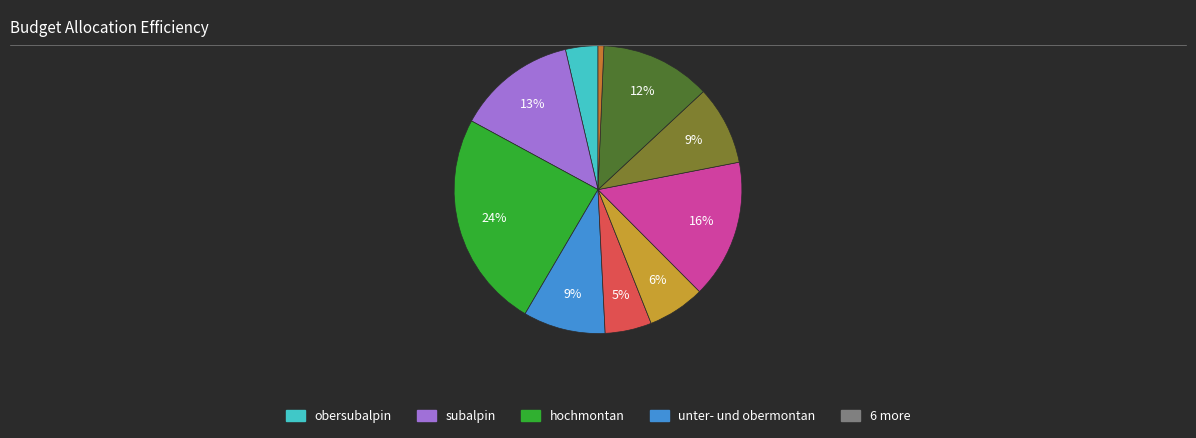

How many segments does this pie chart have?

10